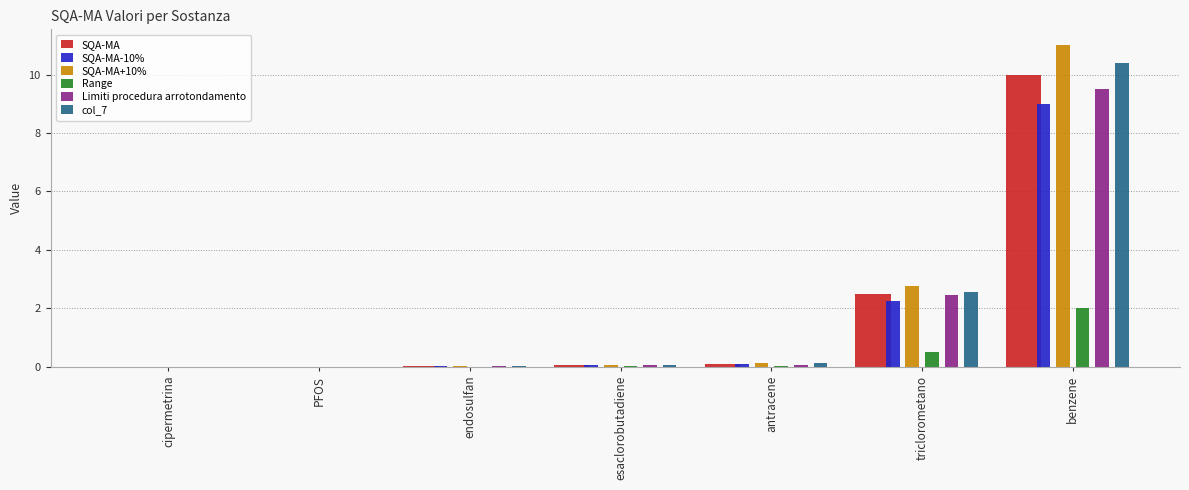

Which series has the largest total across all categories?

SQA-MA+10%